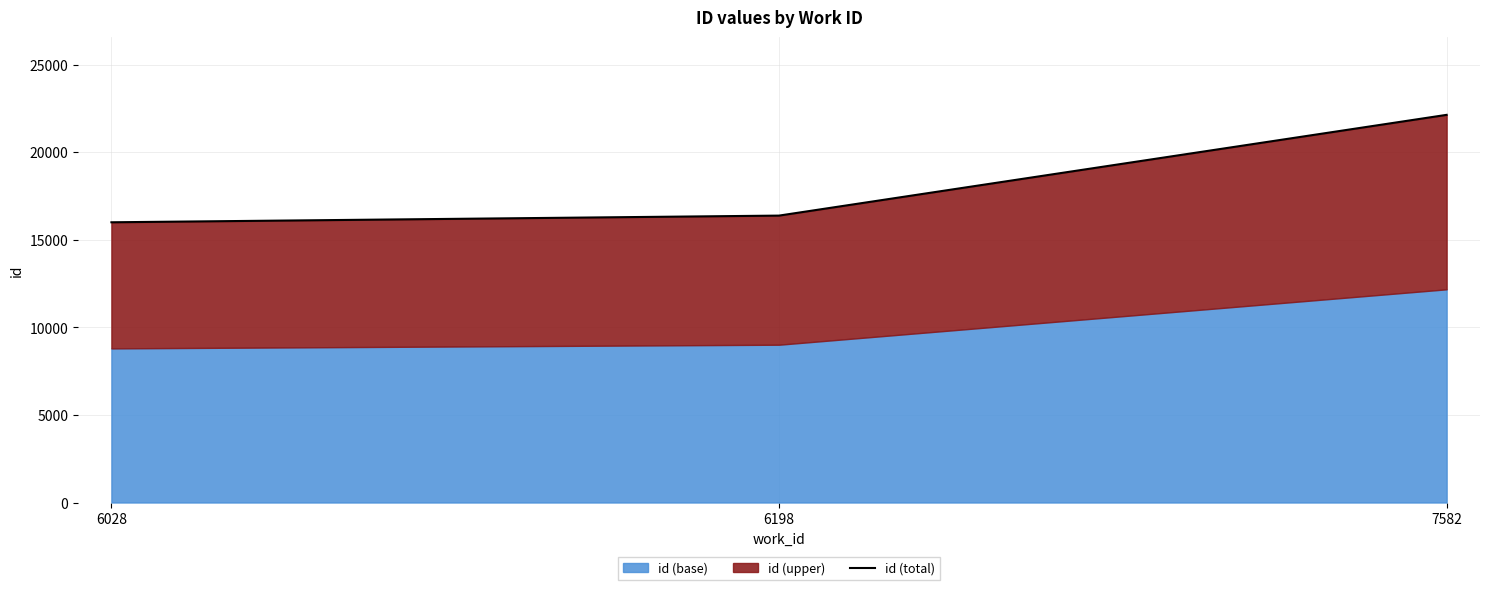

Count the number of values greater than 16388.

1